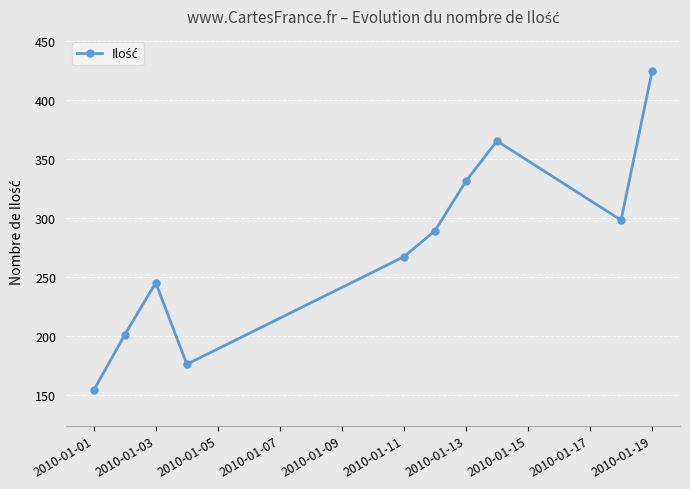

What is the sum of all values?

2750